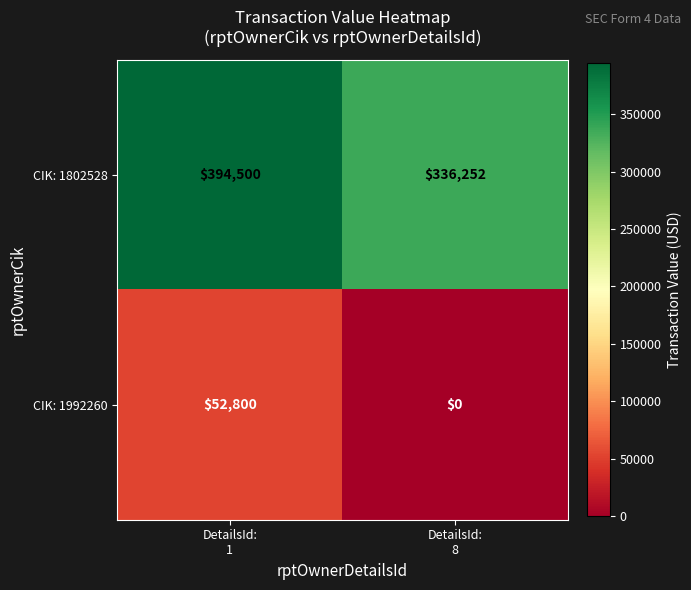

Reading left to right, what are all the values shown in this chart?

CIK: 1802528: 394500	336252
CIK: 1992260: 52800	0